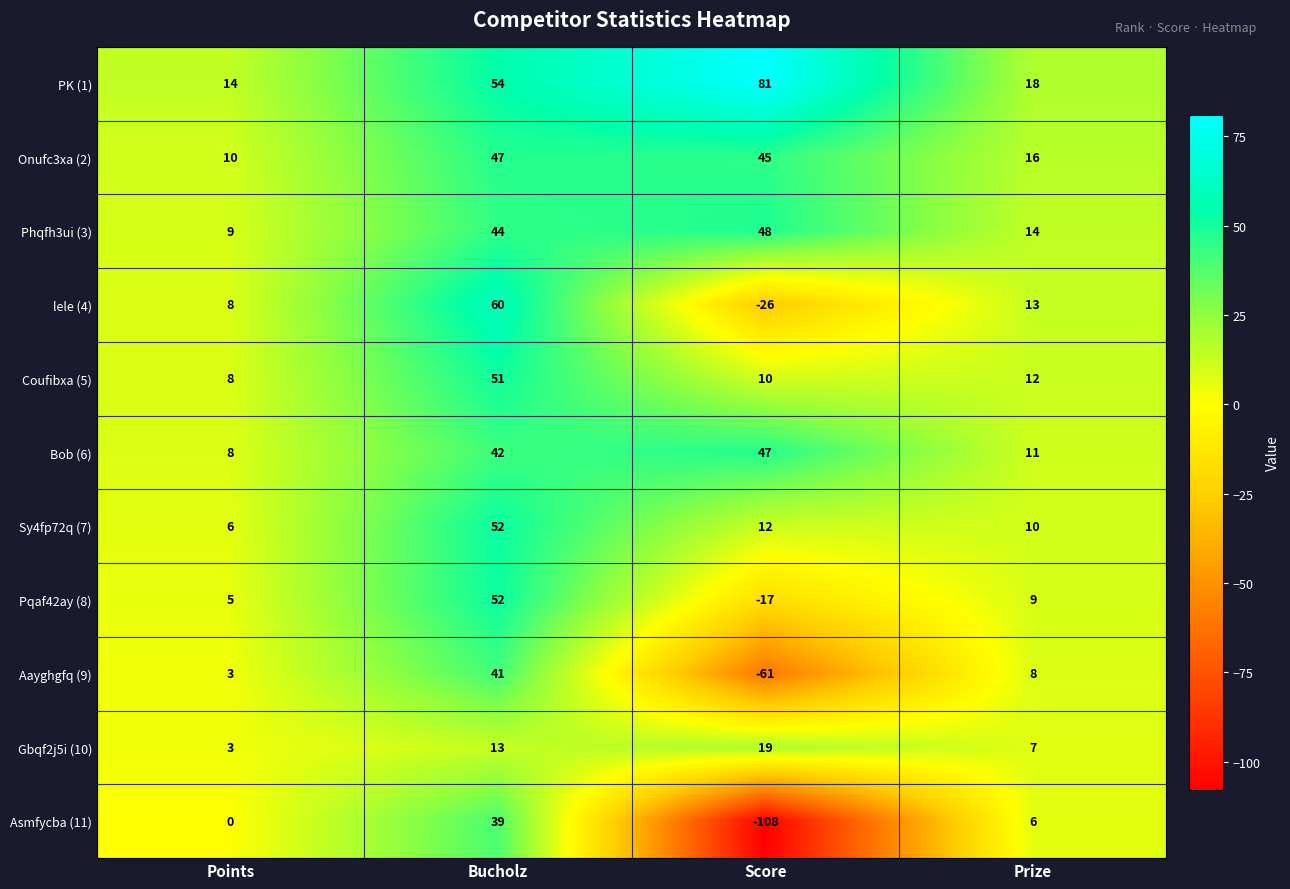

How many categories are shown in the chart?

4